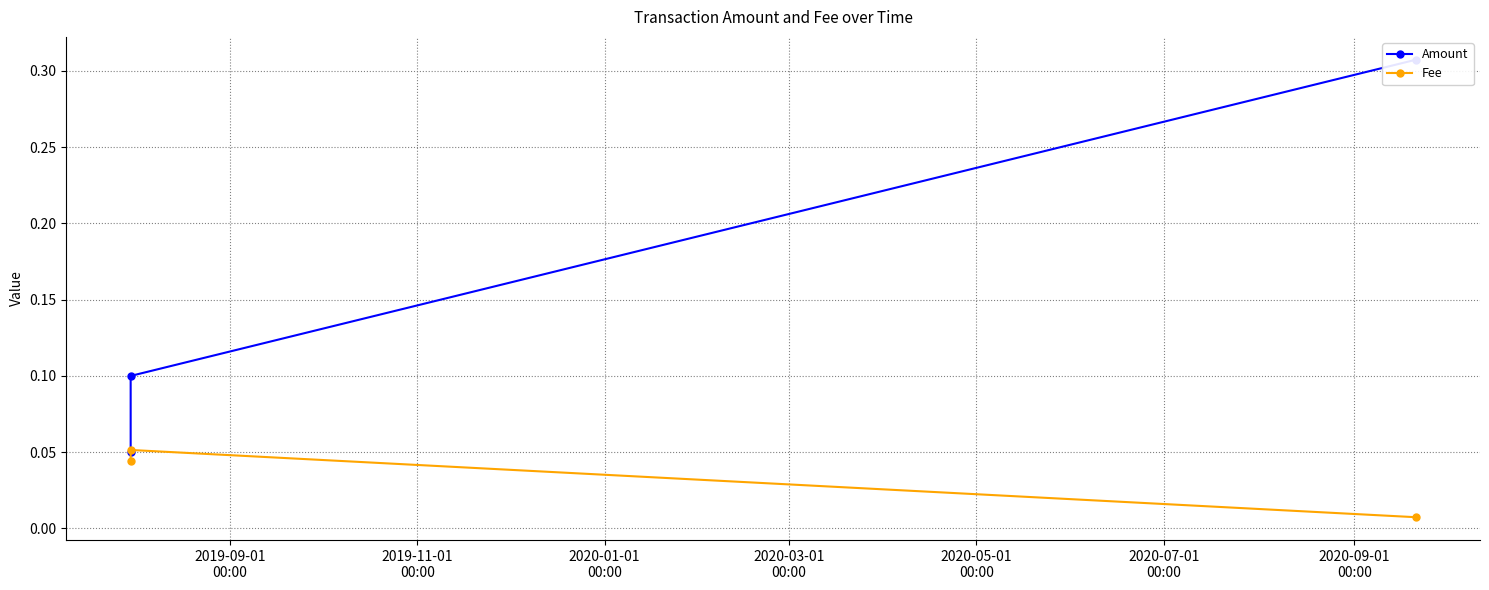

What is the total value across all series at 2019-09-01
00:00?

0.1